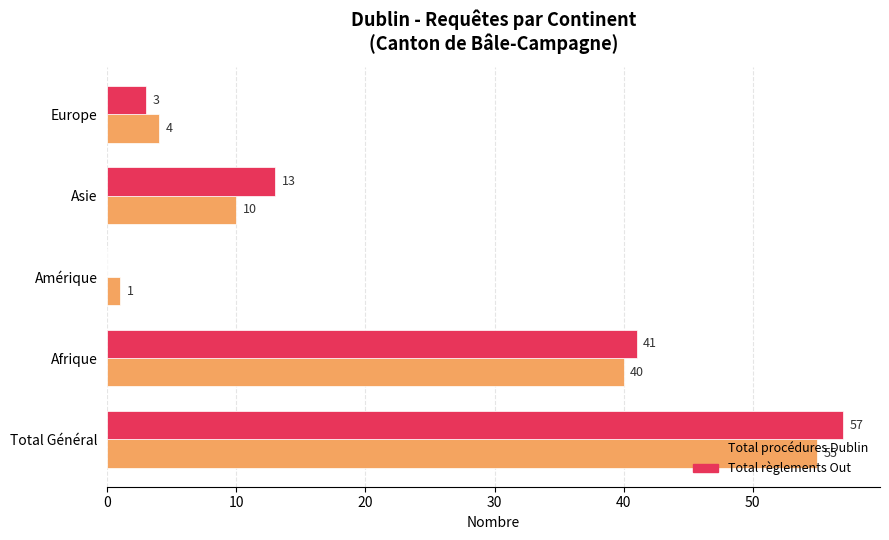

Read the Total règlements Out value at Europe, to the nearest 5.

5